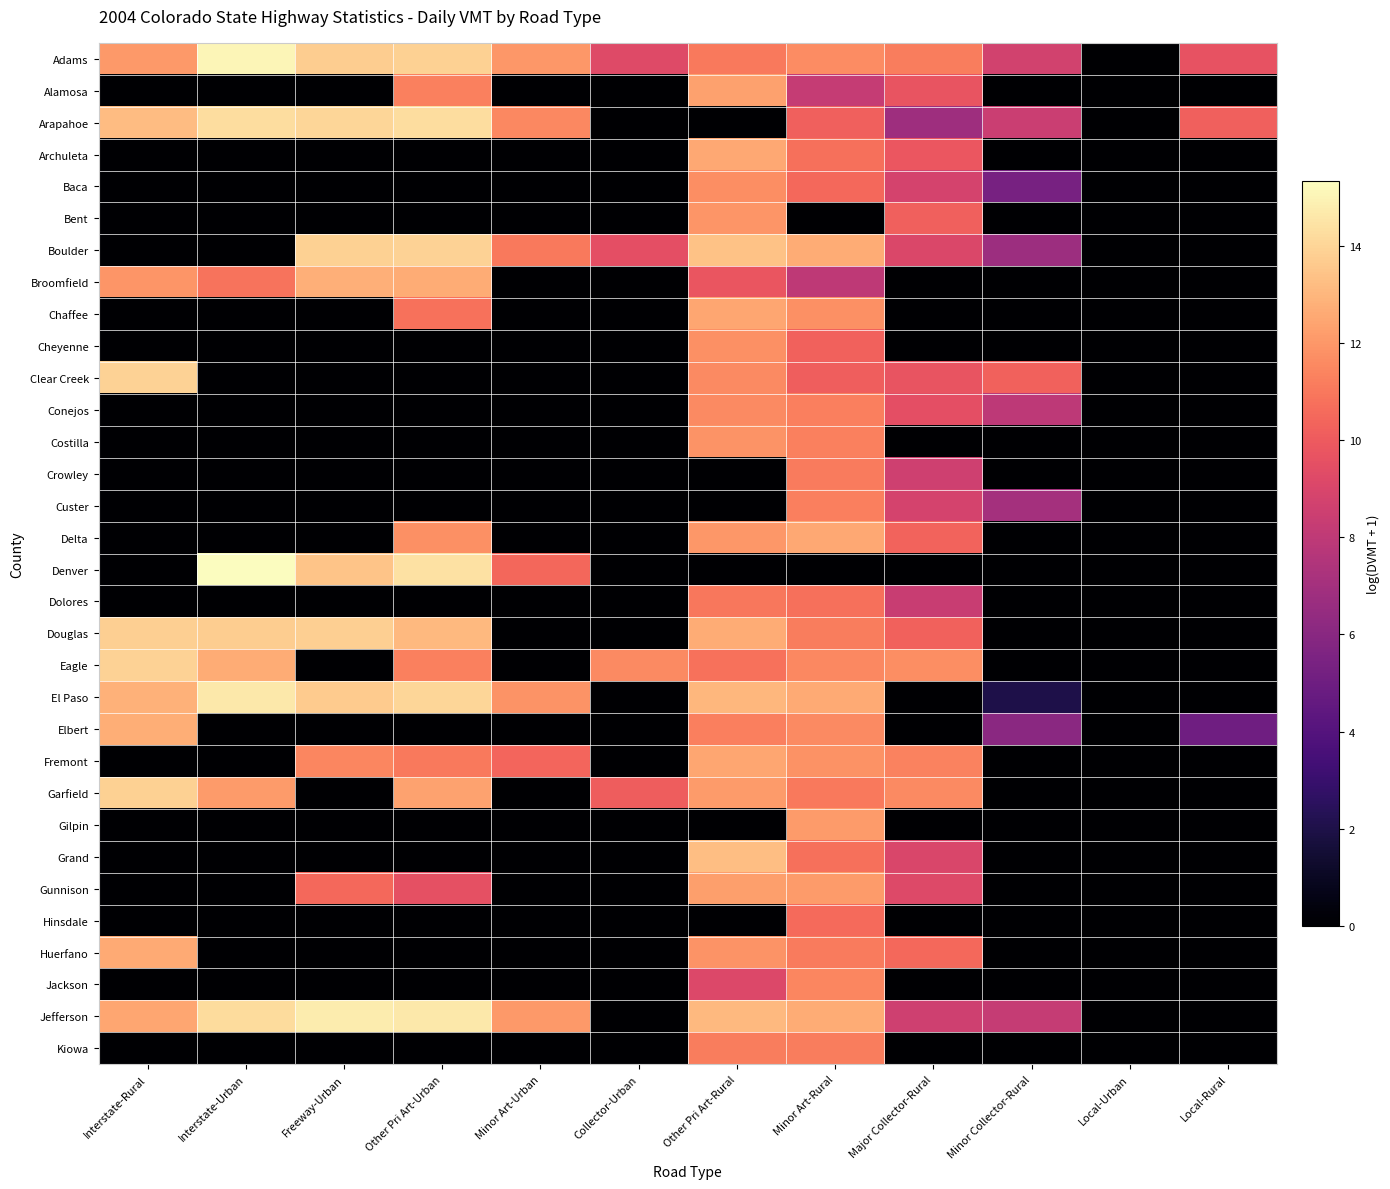

What is the greatest value displayed?

15.3